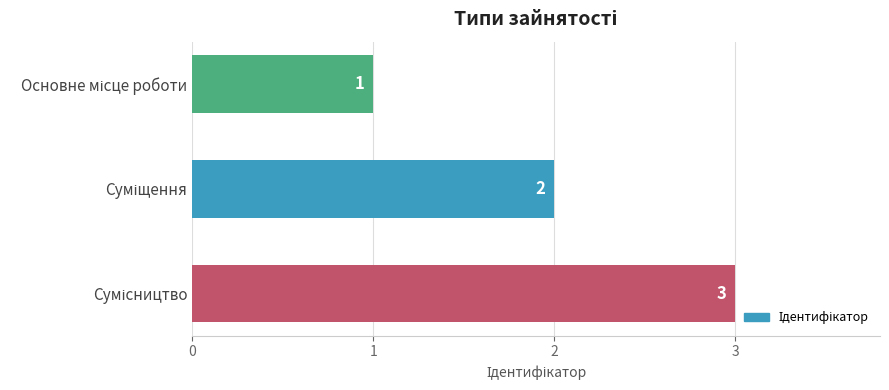

What is the greatest value displayed?

3